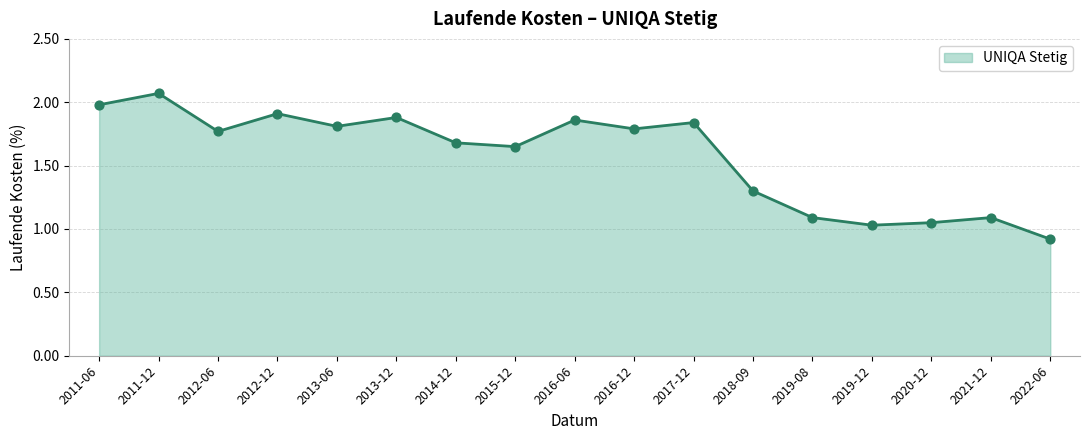

What is the ratio of the value at 2016-12 to the value at 2012-12?

0.9